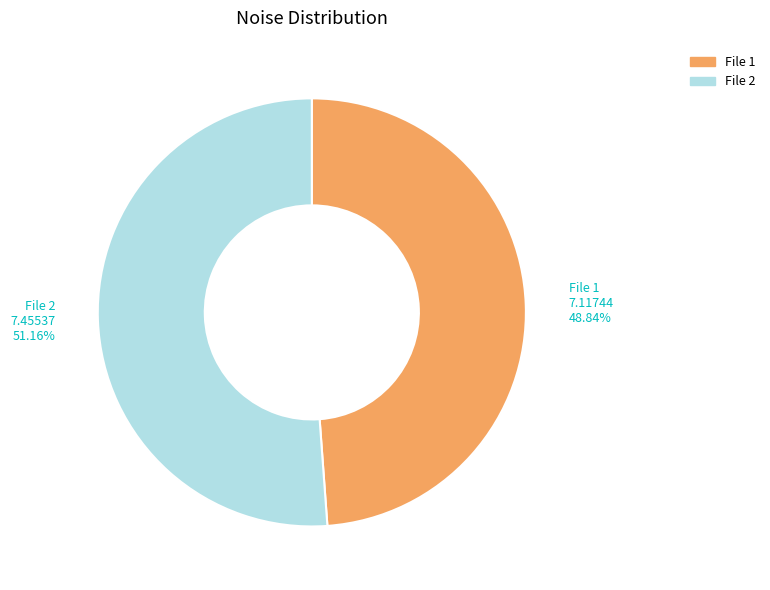

How many segments does this pie chart have?

2